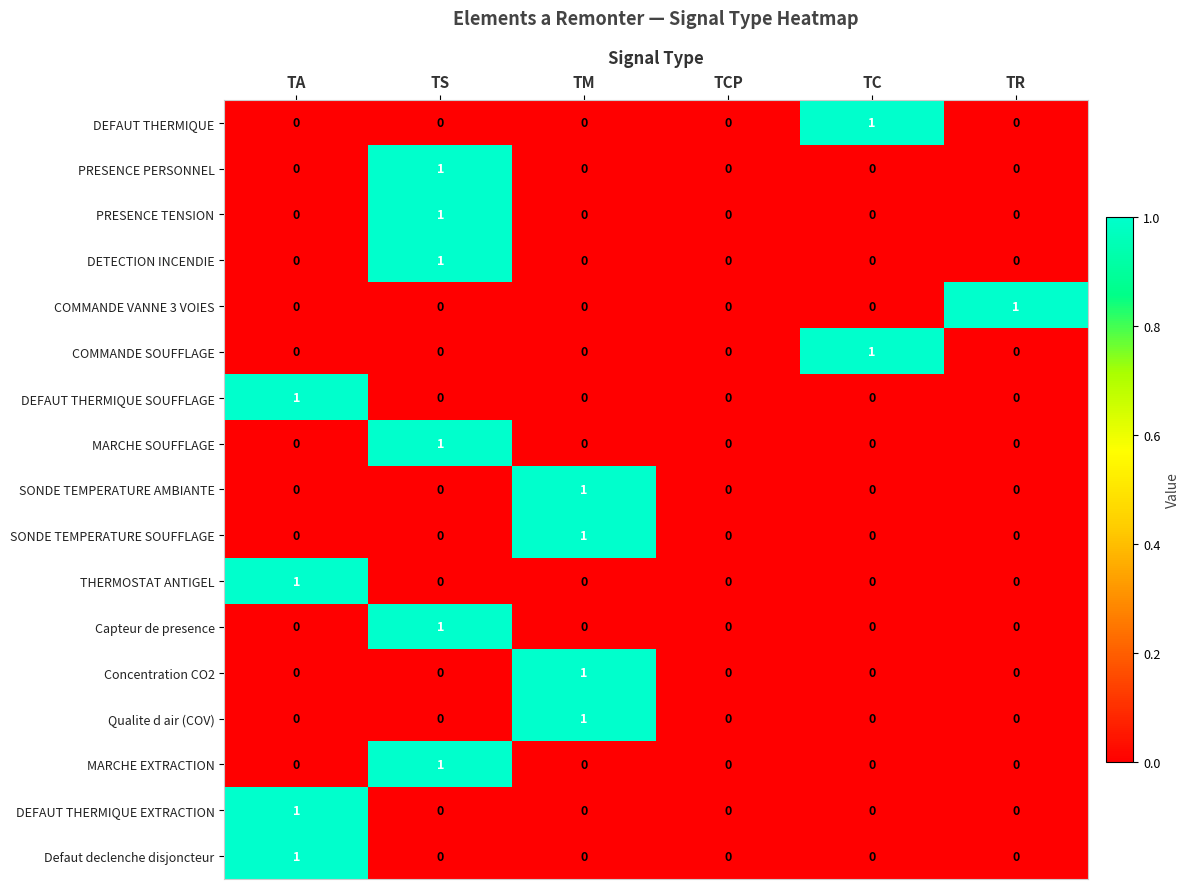

Is the value of PRESENCE TENSION at TA greater than the value of COMMANDE VANNE 3 VOIES at TR?

No